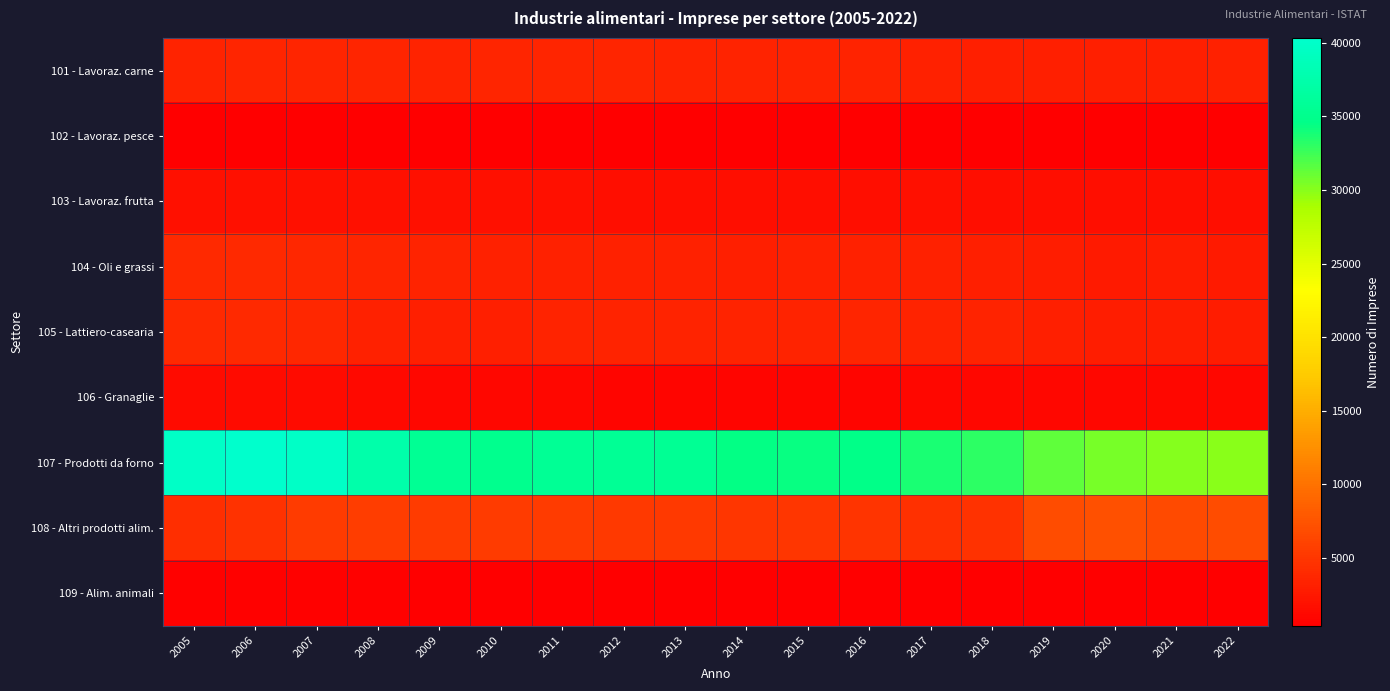

At which category is the sum across all series the highest?

2006